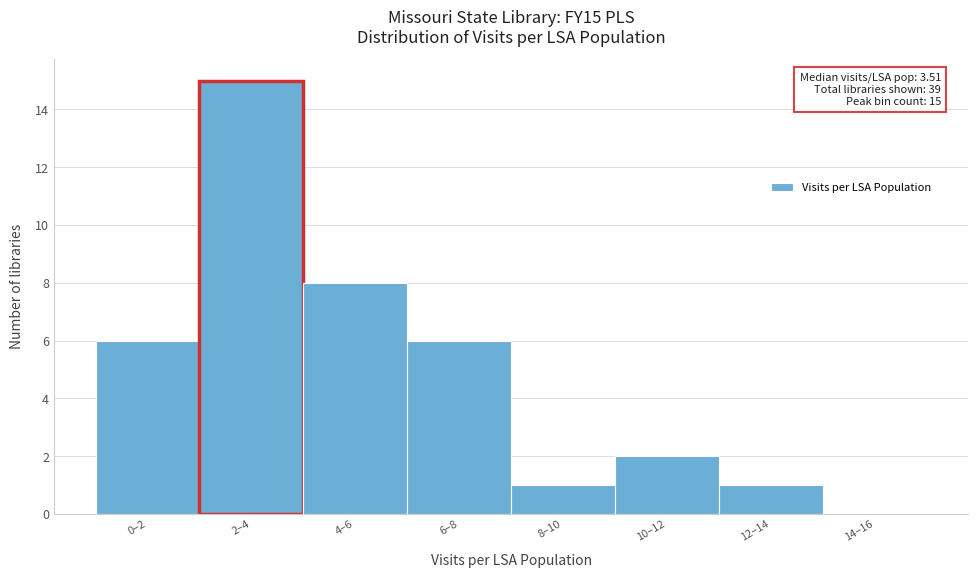

Reading left to right, transcribe all the data shown in this chart.

0–2=6	2–4=15	4–6=8	6–8=6	8–10=1	10–12=2	12–14=1	14–16=0